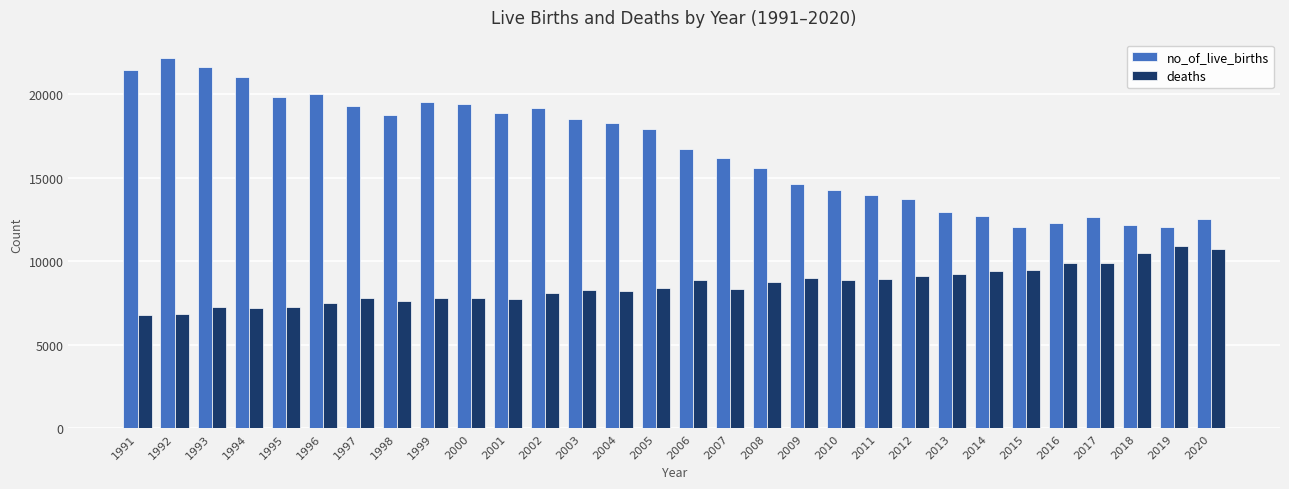

What is the average value of the deaths series?

8568